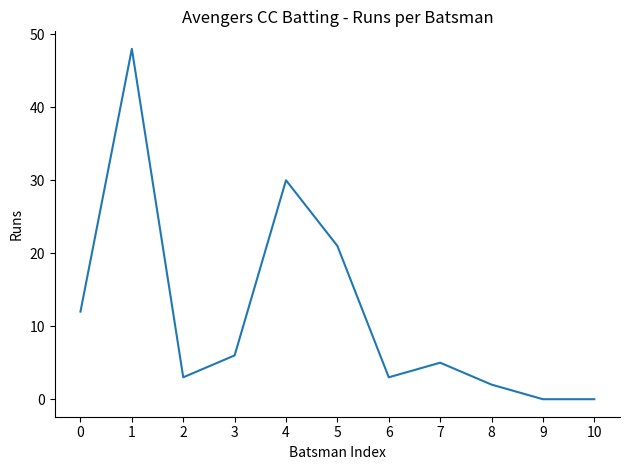

The value at 1 is 48. True or false?

True